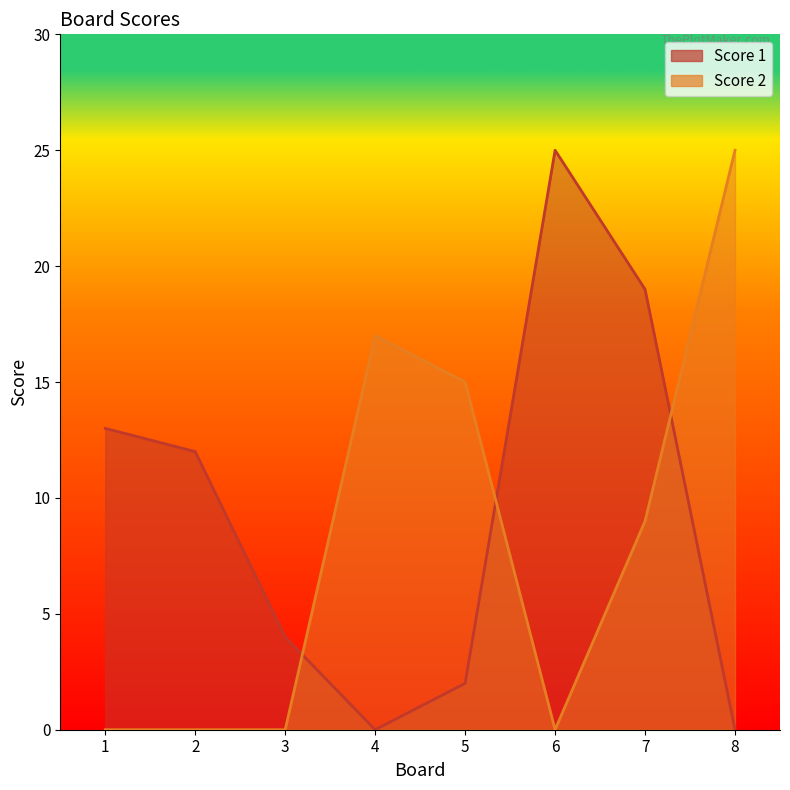

Does the chart have visible grid lines?

No